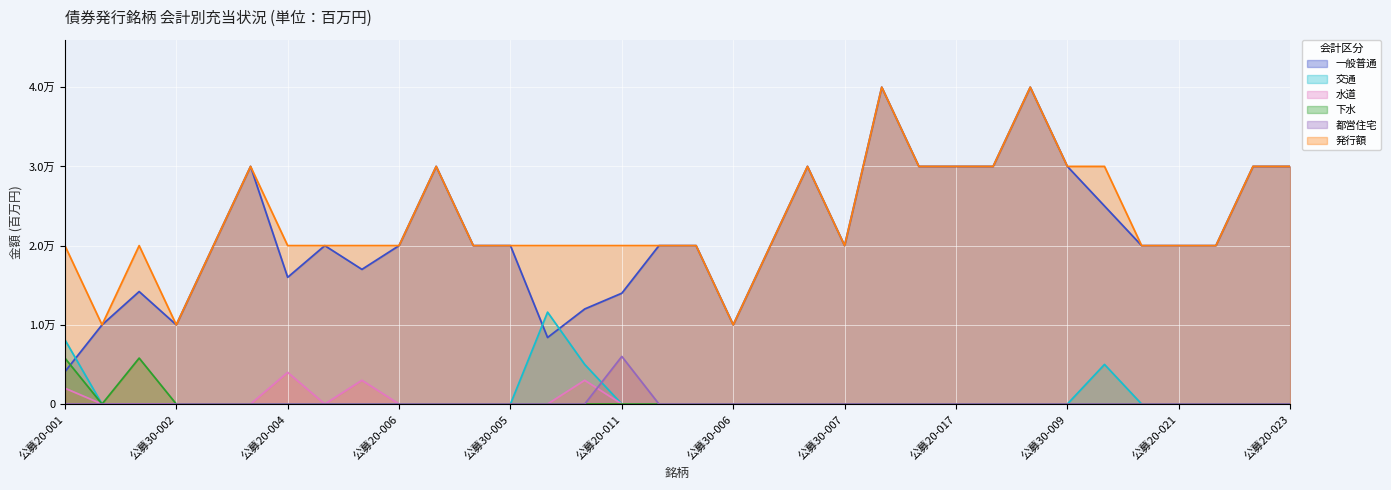

How many interior local peaks does the 一般普通 series have?

7